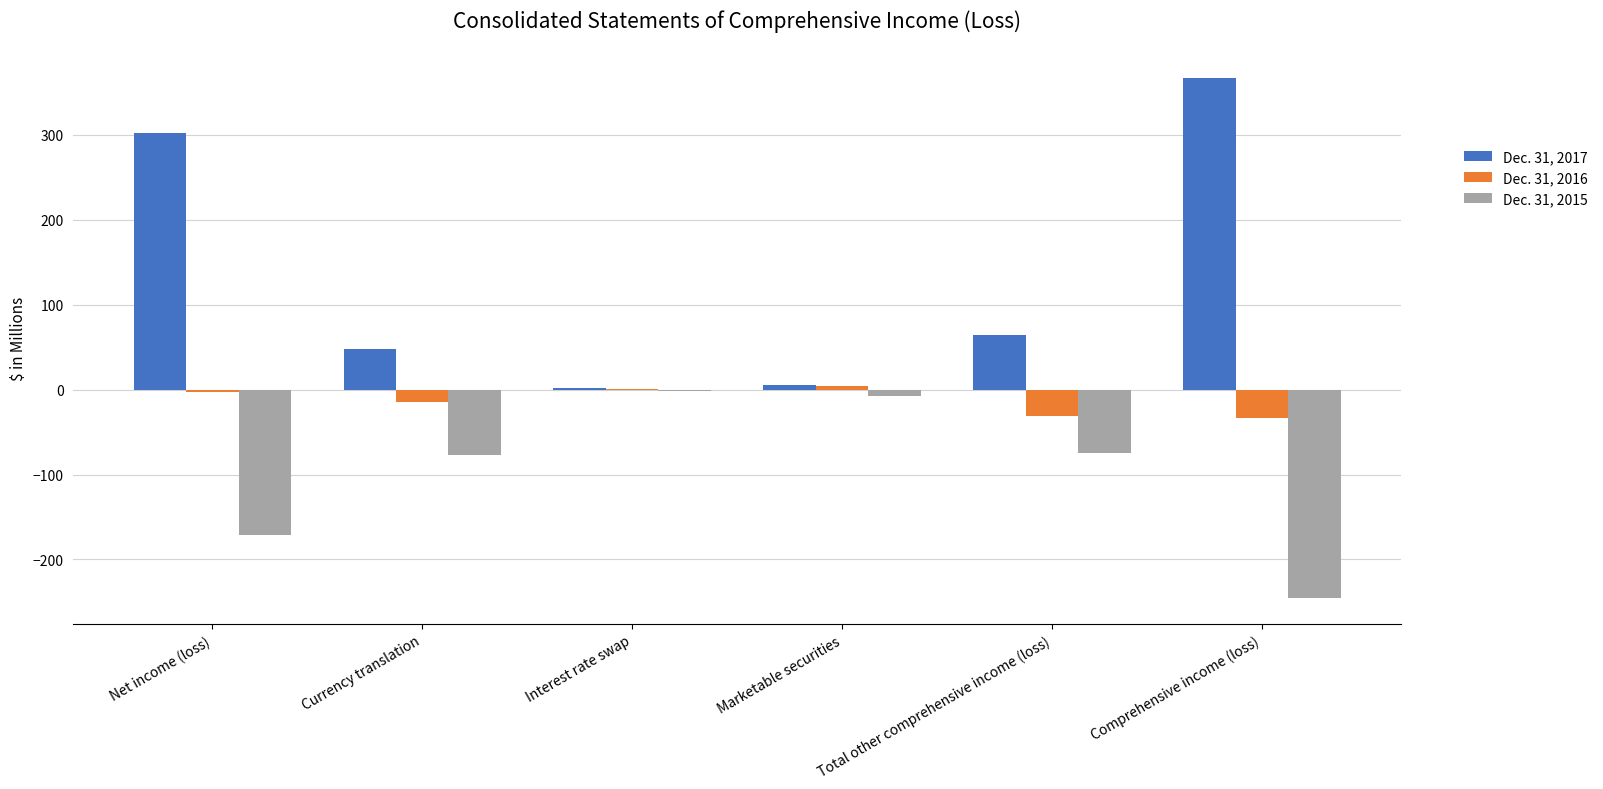

Which series has the largest total across all categories?

Dec. 31, 2017